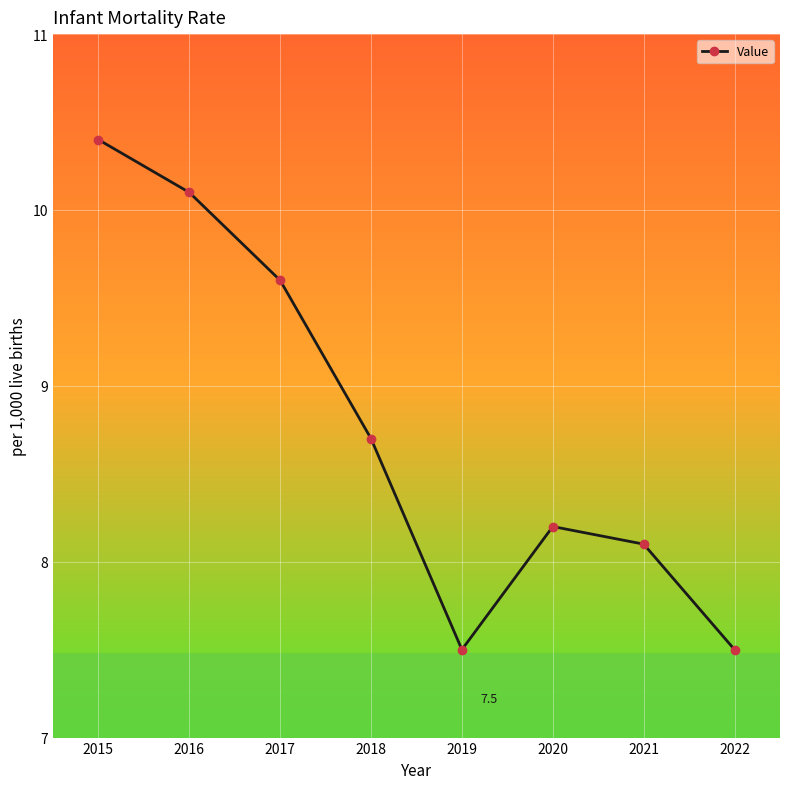

How many points are lower than both their immediate neighbors (excluding endpoints)?

1